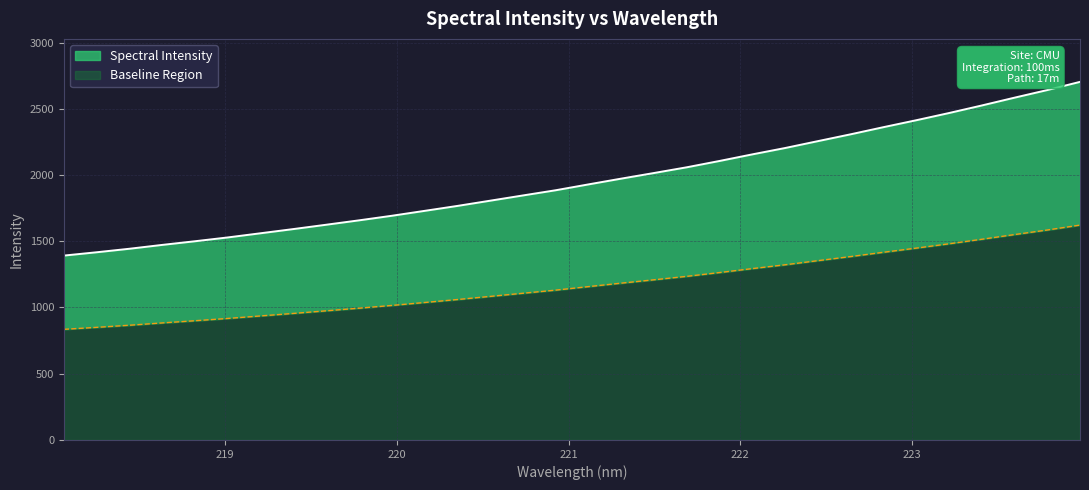

What is the minimum value shown in the chart?

1391.7